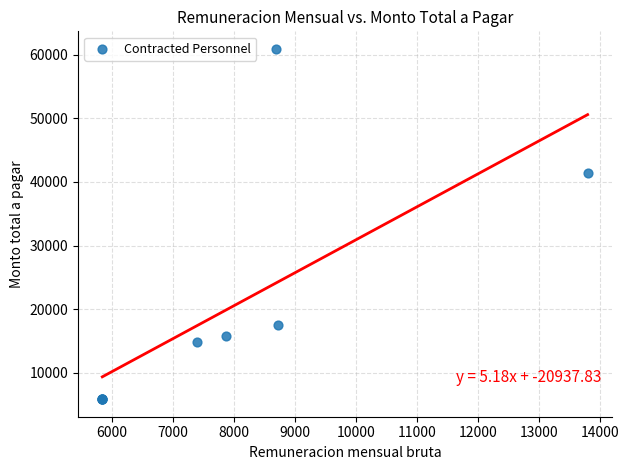

What Y value in the scatter plot is closest to 33374?

41400.0